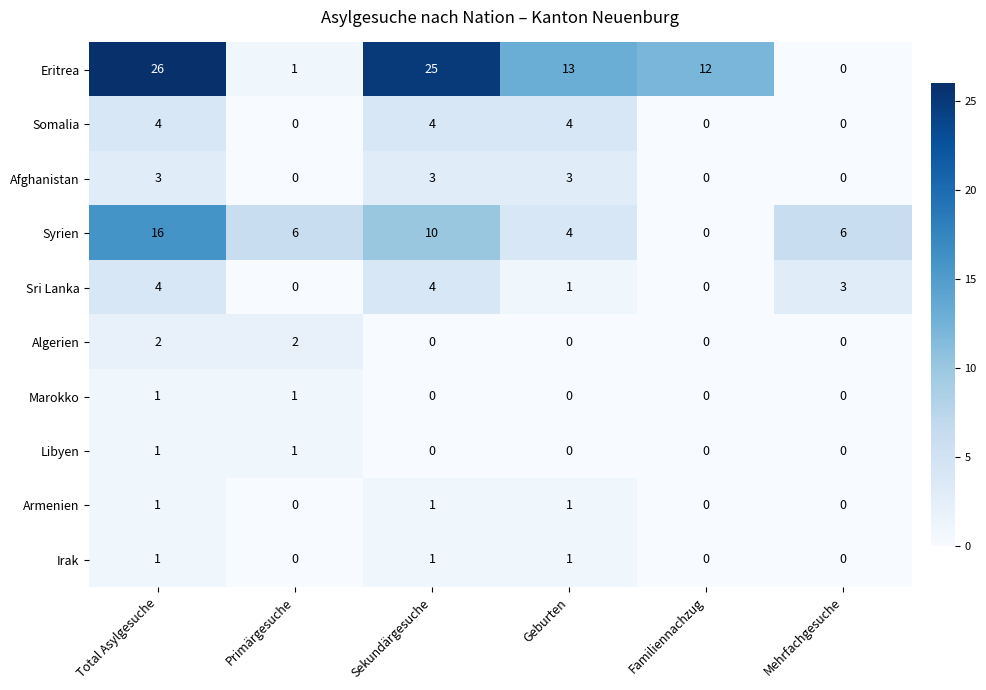

What is the sum of the Syrien values at Geburten and Familiennachzug?

4